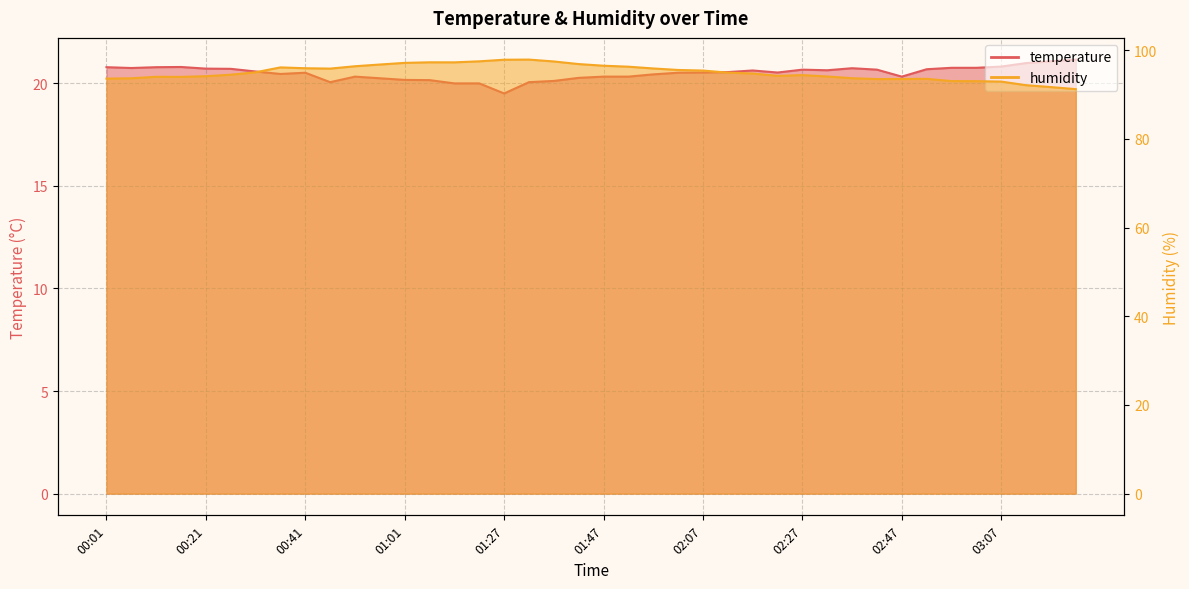

How many interior local peaks does the humidity series have?

6